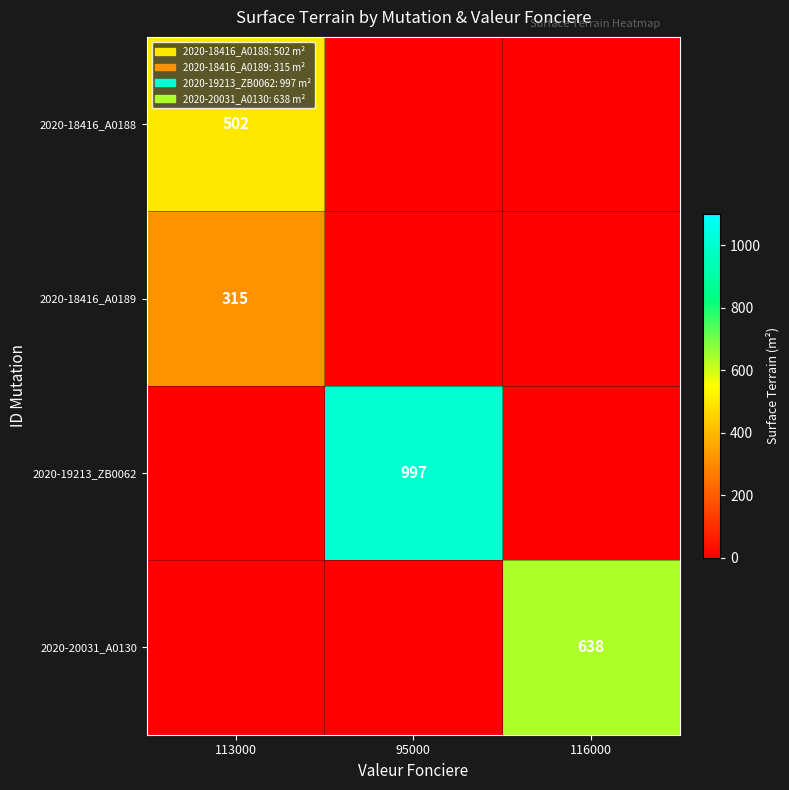

Between 116000 and 113000, which is larger?

113000